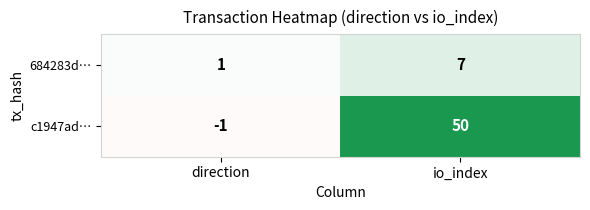

What is the difference between the c1947ad… values at io_index and direction?

51